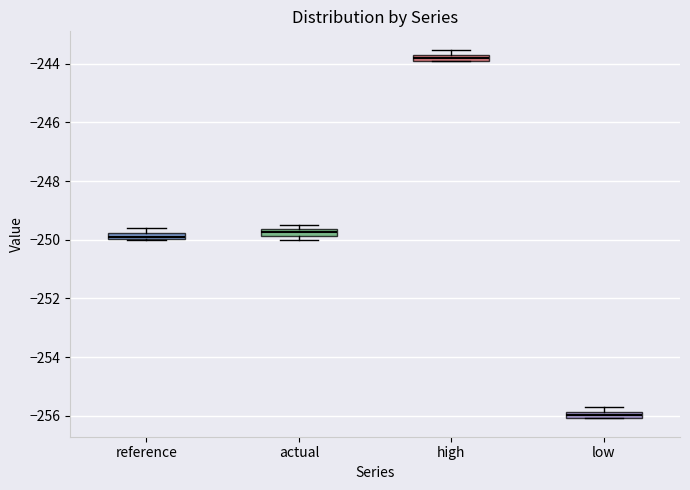

Where is the upper edge of the box for reference on the y-axis? The values are not printed on the chart, so give them approximately, as read against the axis.

-249.8